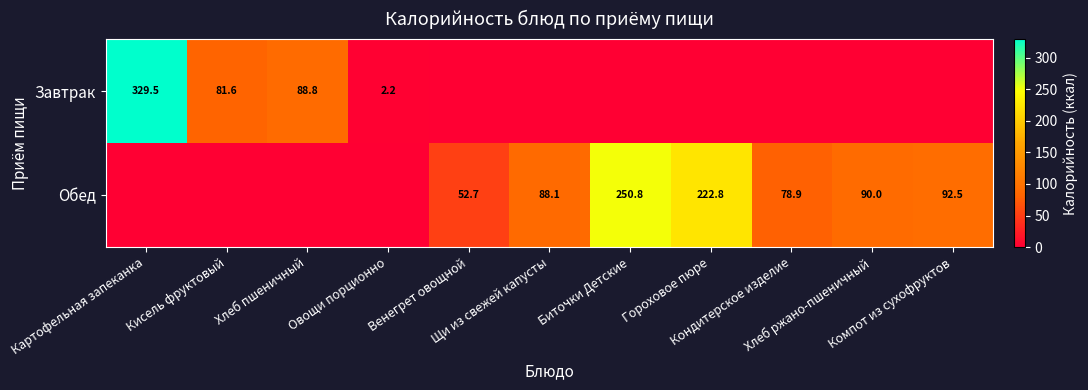

Is the value of Завтрак at Кондитерское изделие greater than the value of Обед at Щи из свежей капусты?

No